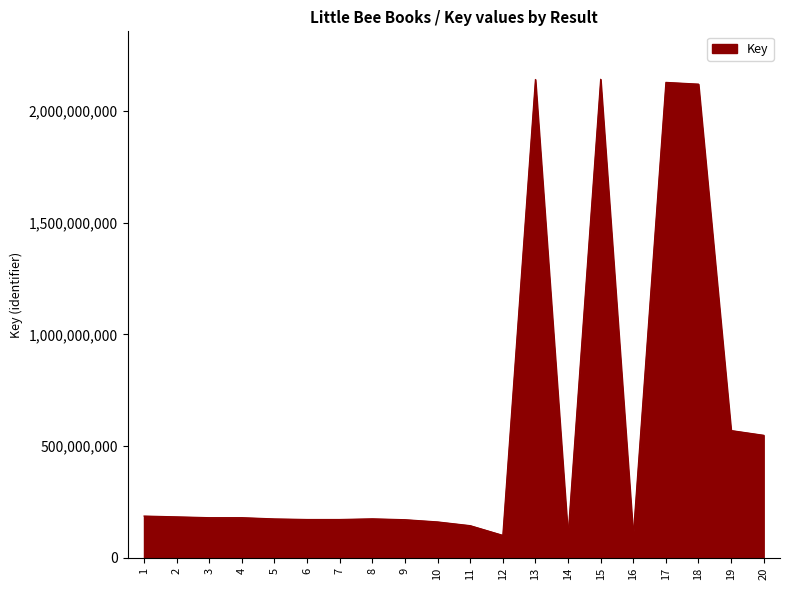

What is the difference between the values at 10 and 18?

1959070690